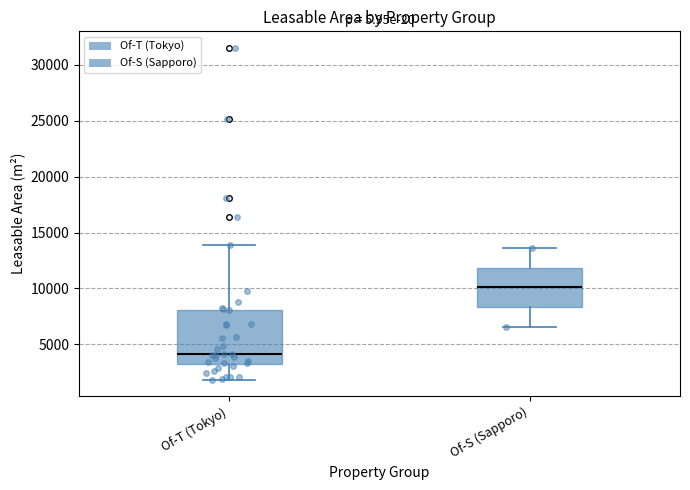

Which box has the highest median line?

Of-S (Sapporo)